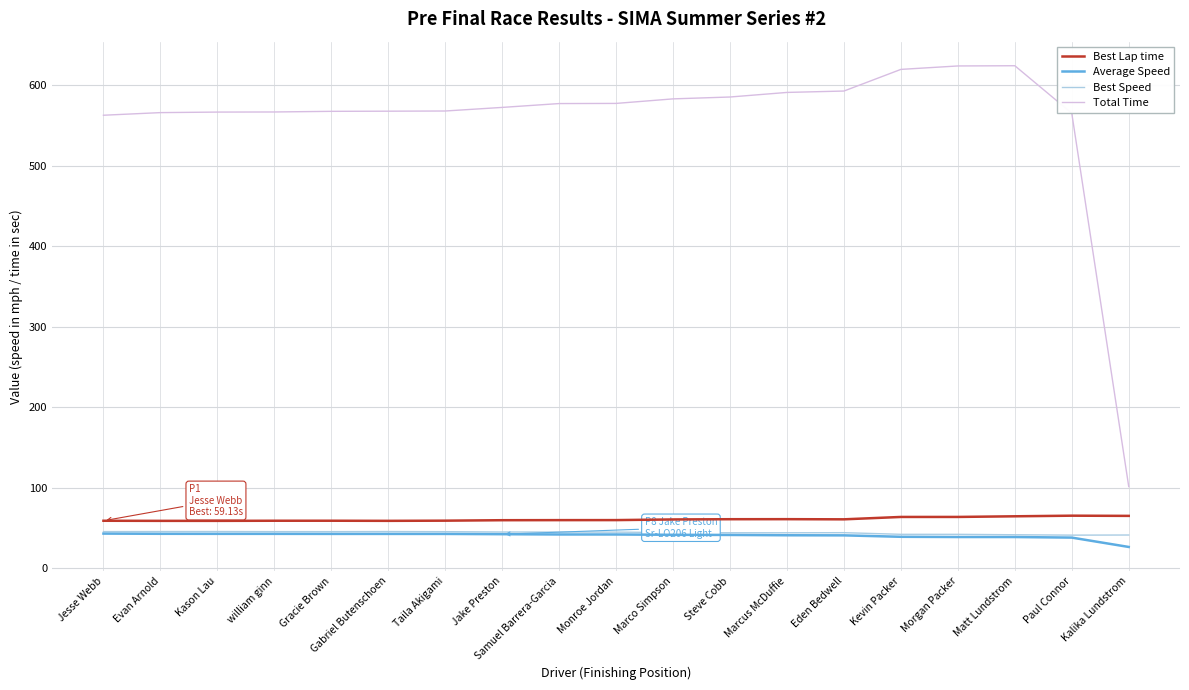

Is the value of Average Speed at Jesse Webb greater than the value of Best Lap time at Gracie Brown?

No